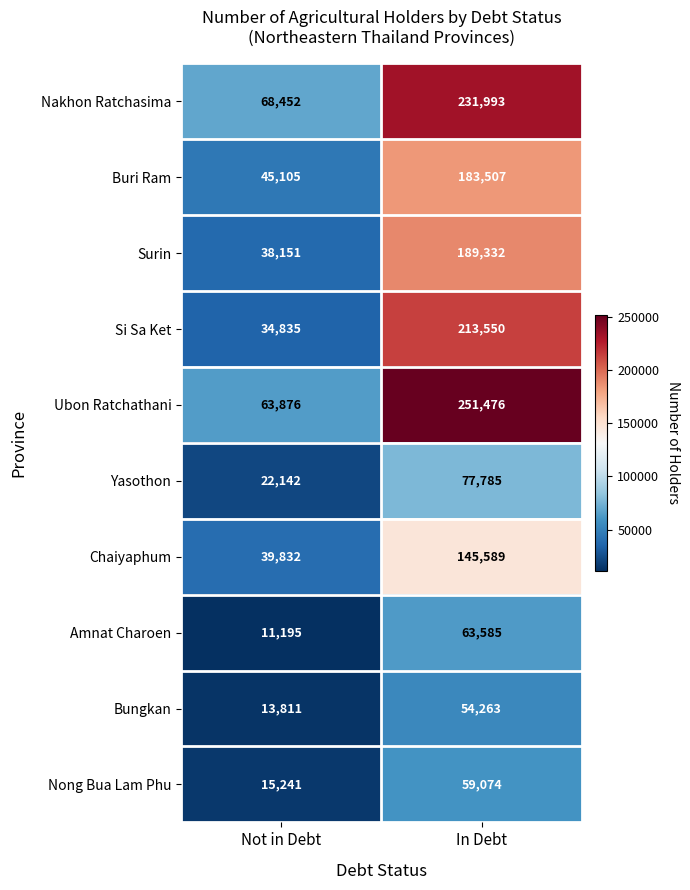

Which series has the largest range (max minus min)?

Ubon Ratchathani